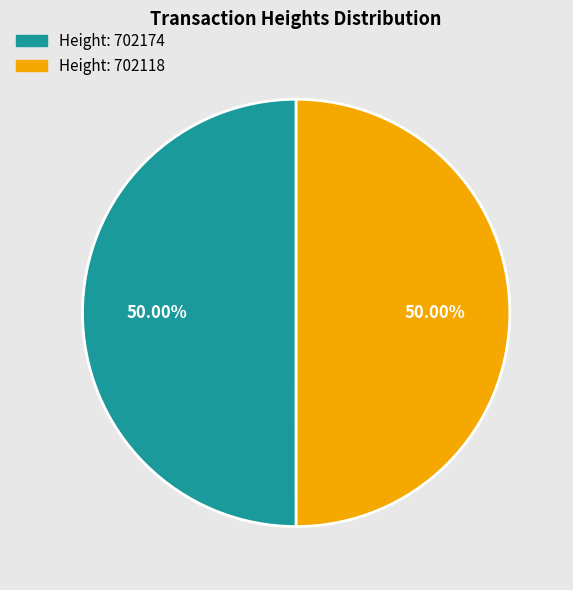

How many segments does this pie chart have?

2